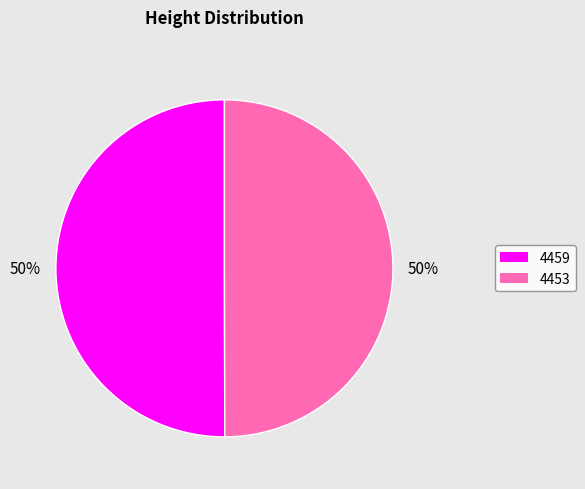

How many segments does this pie chart have?

2